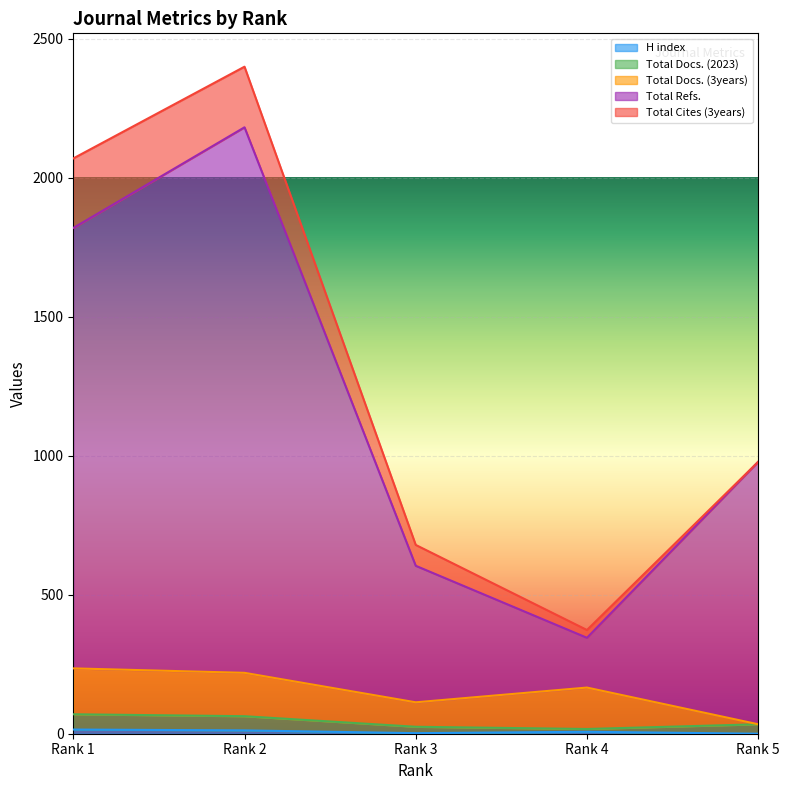

What is the difference between the highest and lowest values at Rank 3?

489